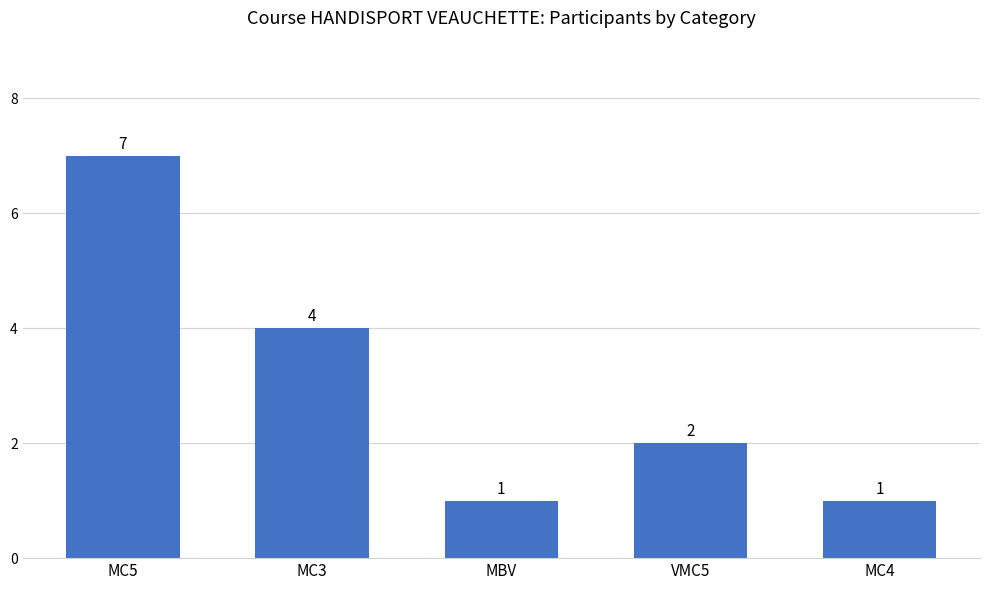

What is the difference between the maximum and minimum values?

6